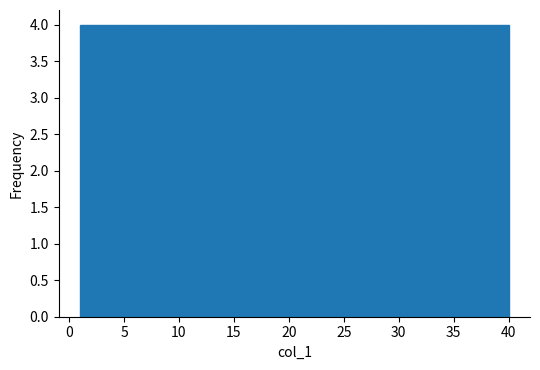

Reading left to right, transcribe this chart: for each bar, give the range it covers on the x-axis and its height. Neither the bar edges nor the heights are printed on the chart, so give them approximately, as read against the axes.

1.0 to 4.9: 4
4.9 to 8.8: 4
8.8 to 12.7: 4
12.7 to 16.6: 4
16.6 to 20.5: 4
20.5 to 24.4: 4
24.4 to 28.3: 4
28.3 to 32.2: 4
32.2 to 36.1: 4
36.1 to 40.0: 4